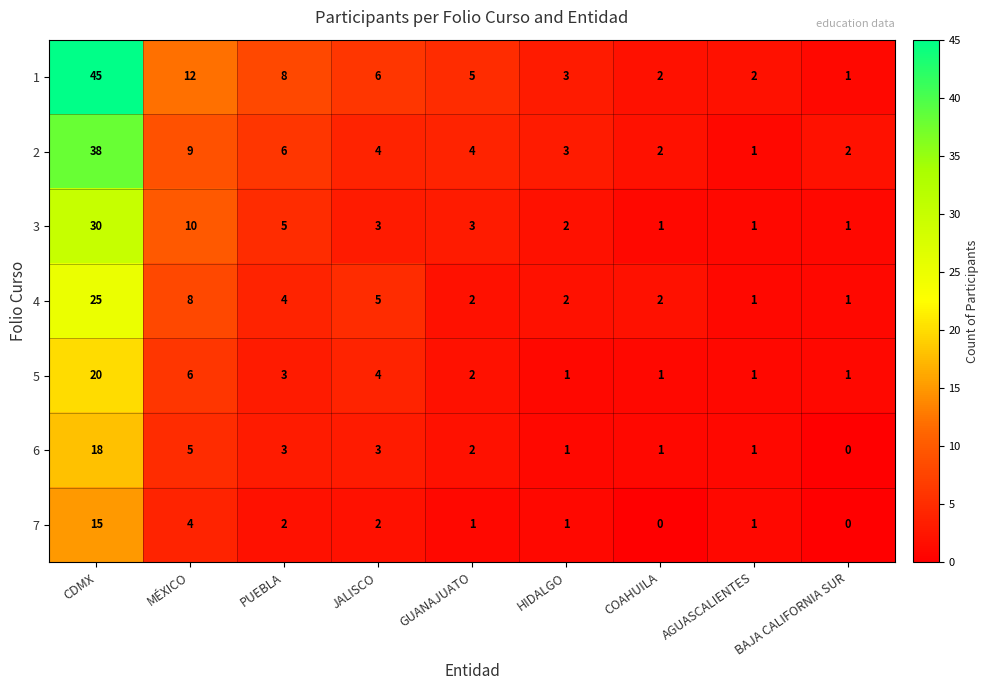

What is the sum of the 7 values at PUEBLA and AGUASCALIENTES?

3